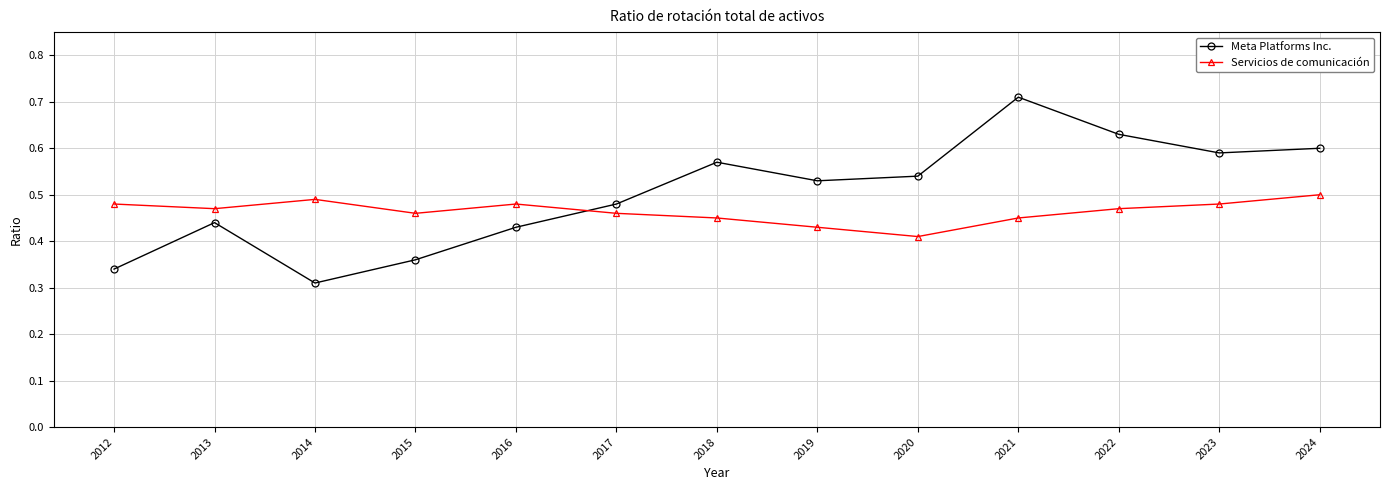

At which label does Meta Platforms Inc. reach its peak?

2021